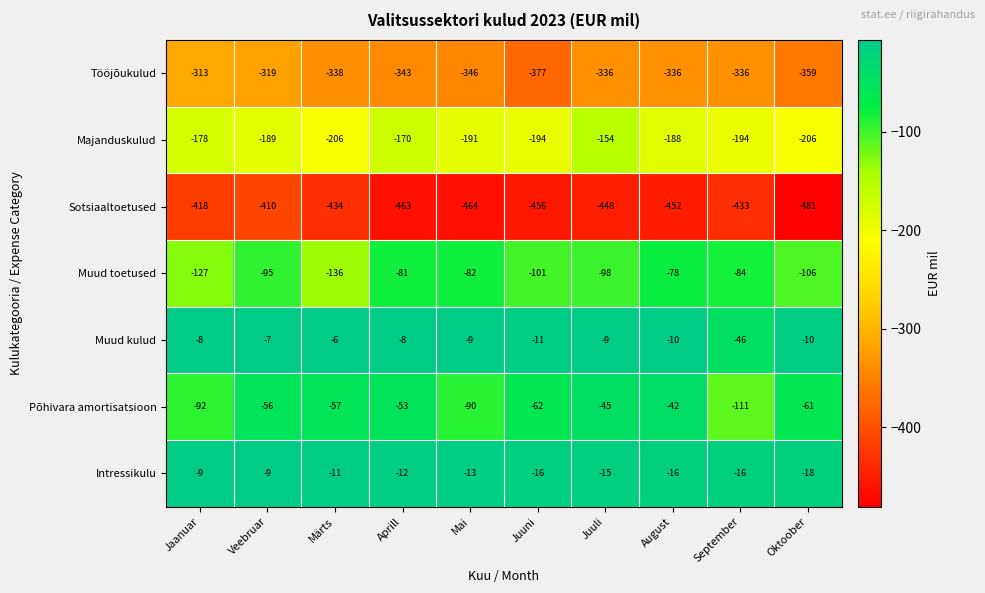

Which series has the largest total across all categories?

Muud kulud